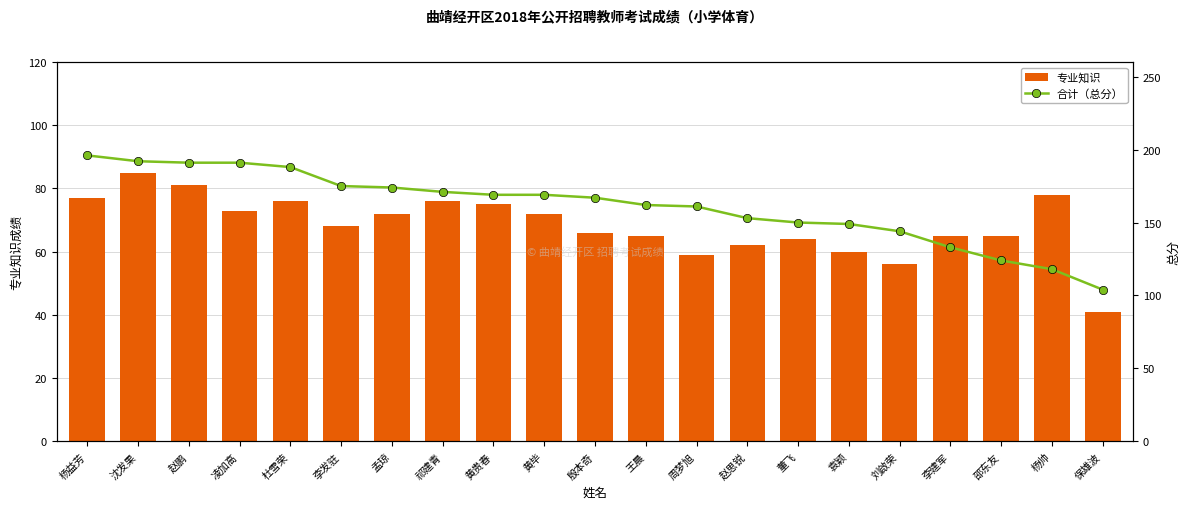

Where is 合计（总分） nearest to the value 150?

董飞